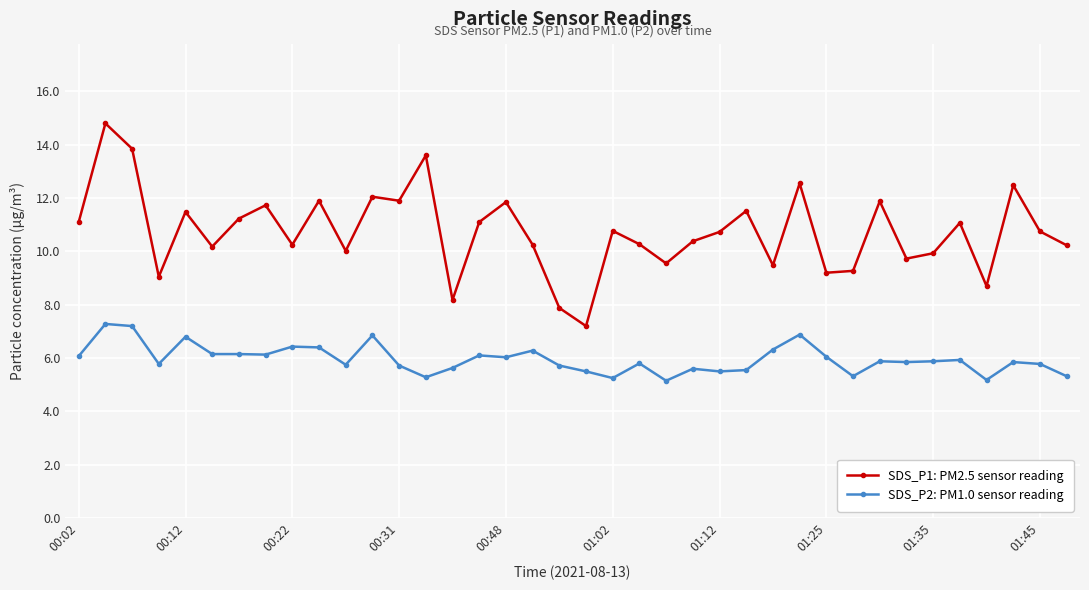

List the series in order of their overall mean, highest first.

SDS_P1: PM2.5 sensor reading, SDS_P2: PM1.0 sensor reading